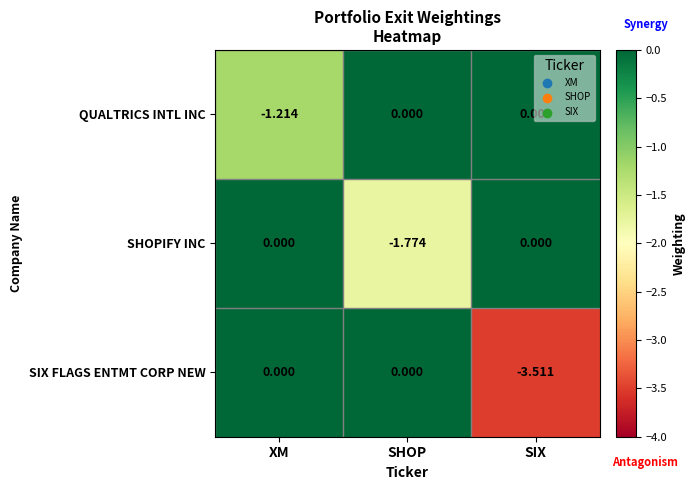

What is the spread (max minus min) of values at SIX?

3.5